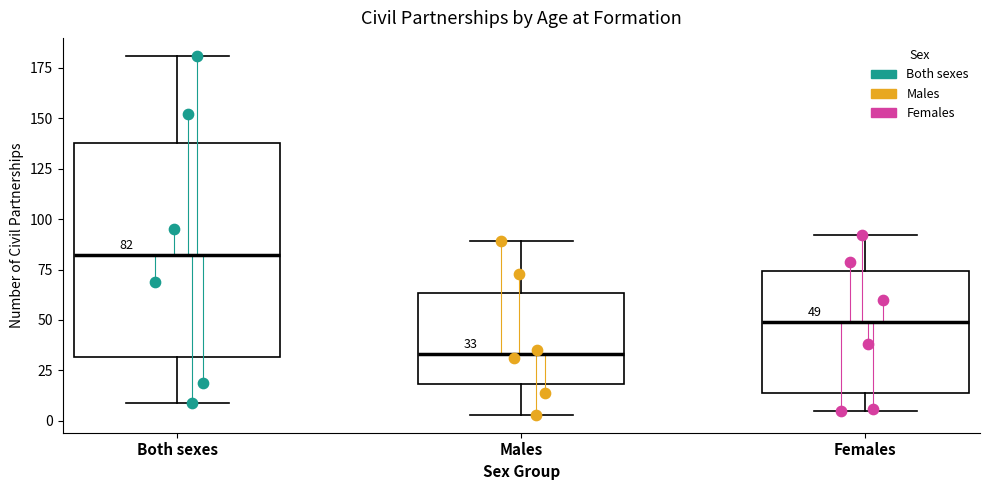

Which box has the highest median line?

Both sexes